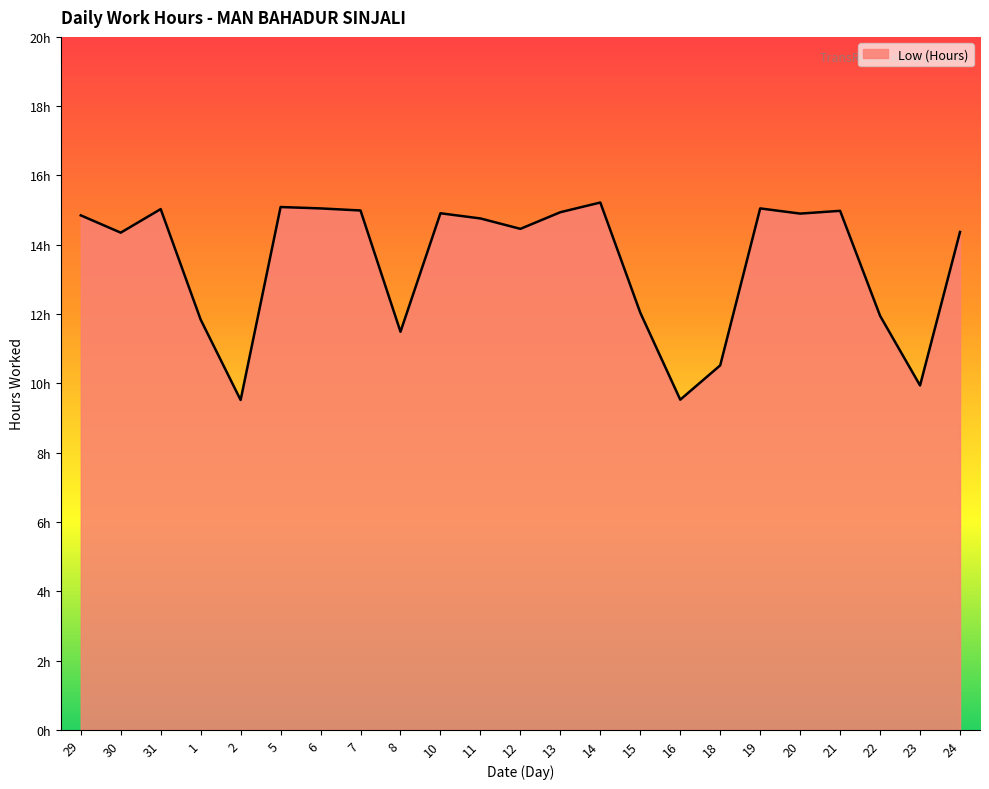

What is the ratio of the value at 16 to the value at 1?

0.8